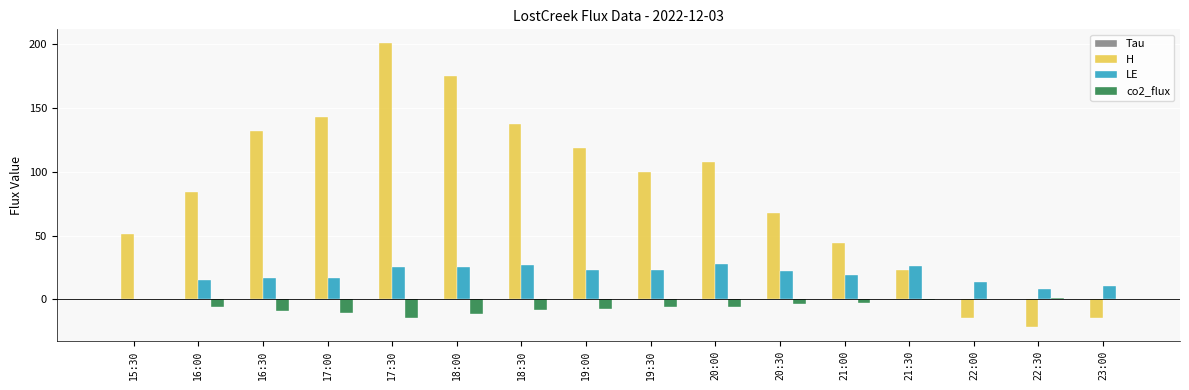

Which category has the highest value across all series?

17:30